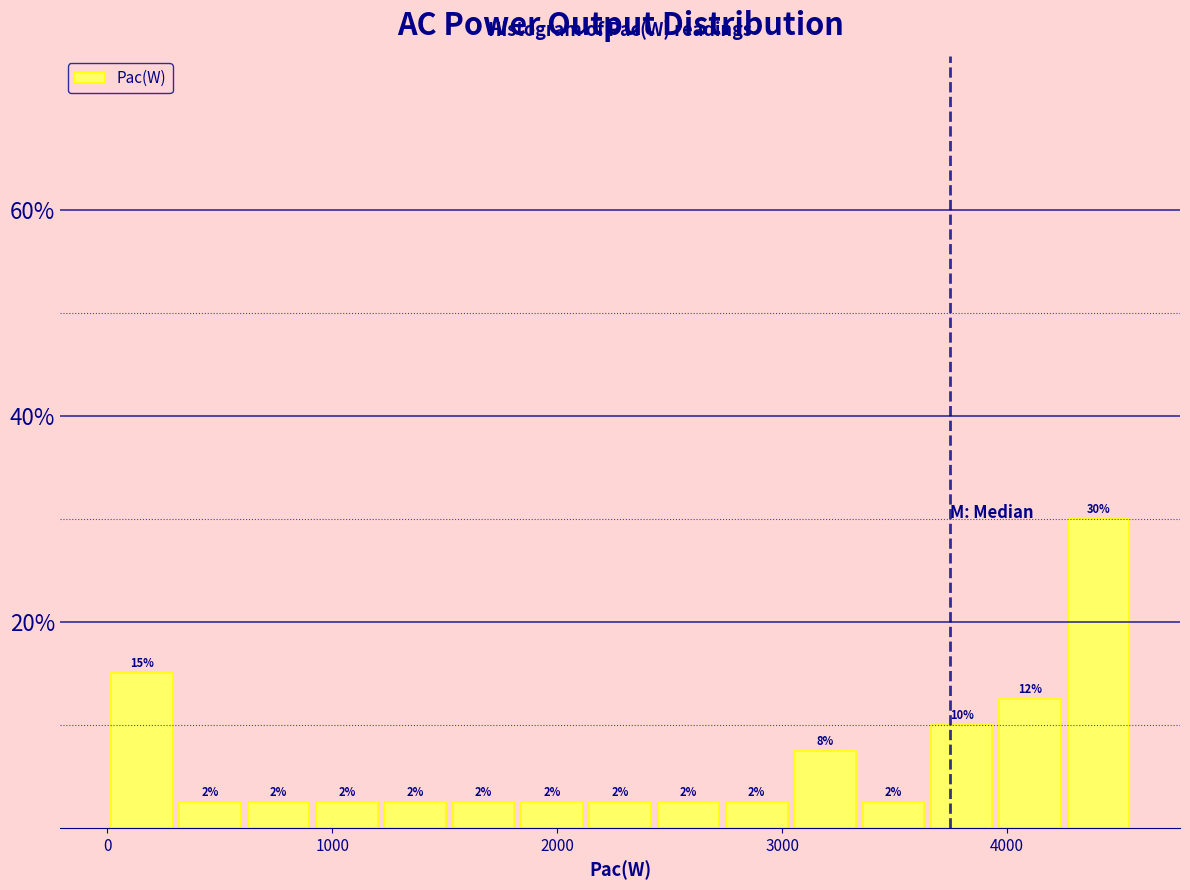

Read against the x-axis, roughly where is the centre of the tallest bar?

4400